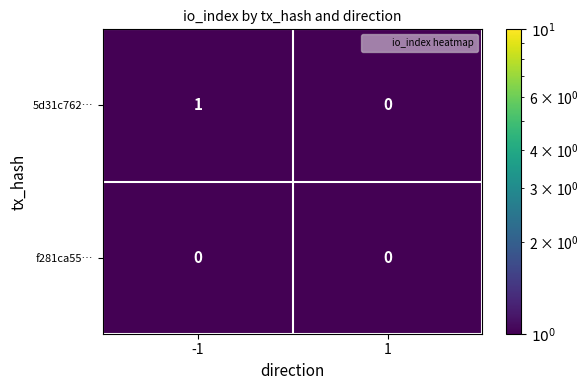

Which series has the largest total across all categories?

5d31c762…